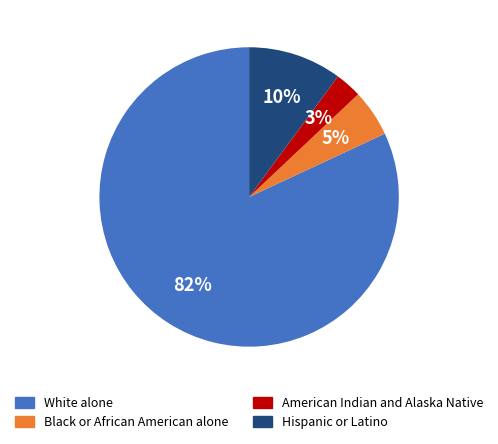

How many slices are in this pie chart?

4